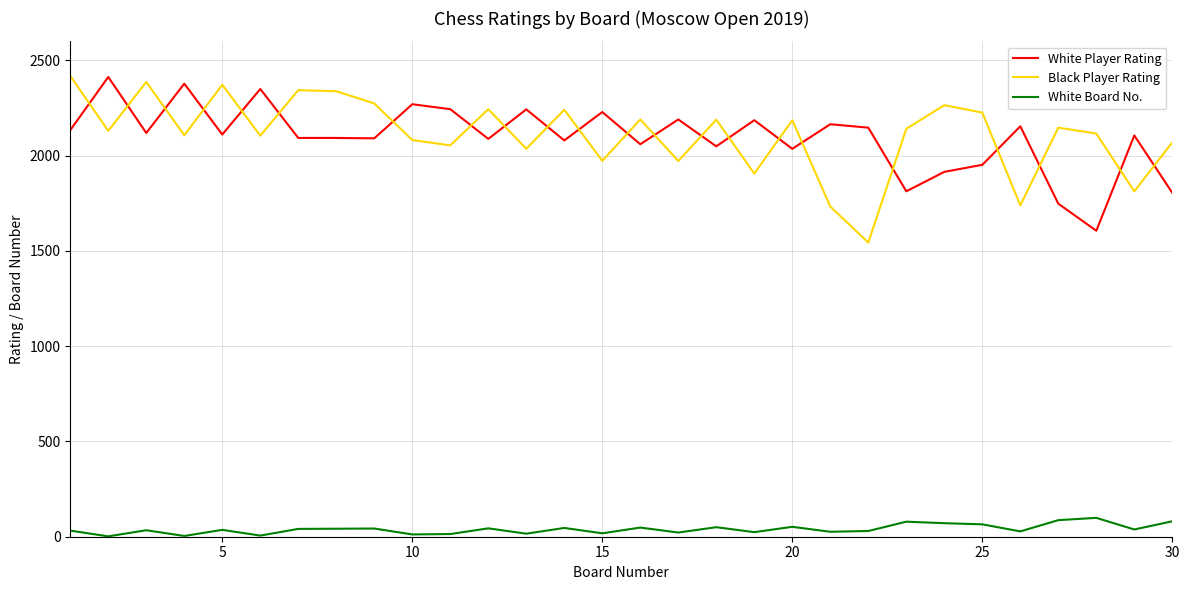

What is the sum of all White Board No. values?

1190